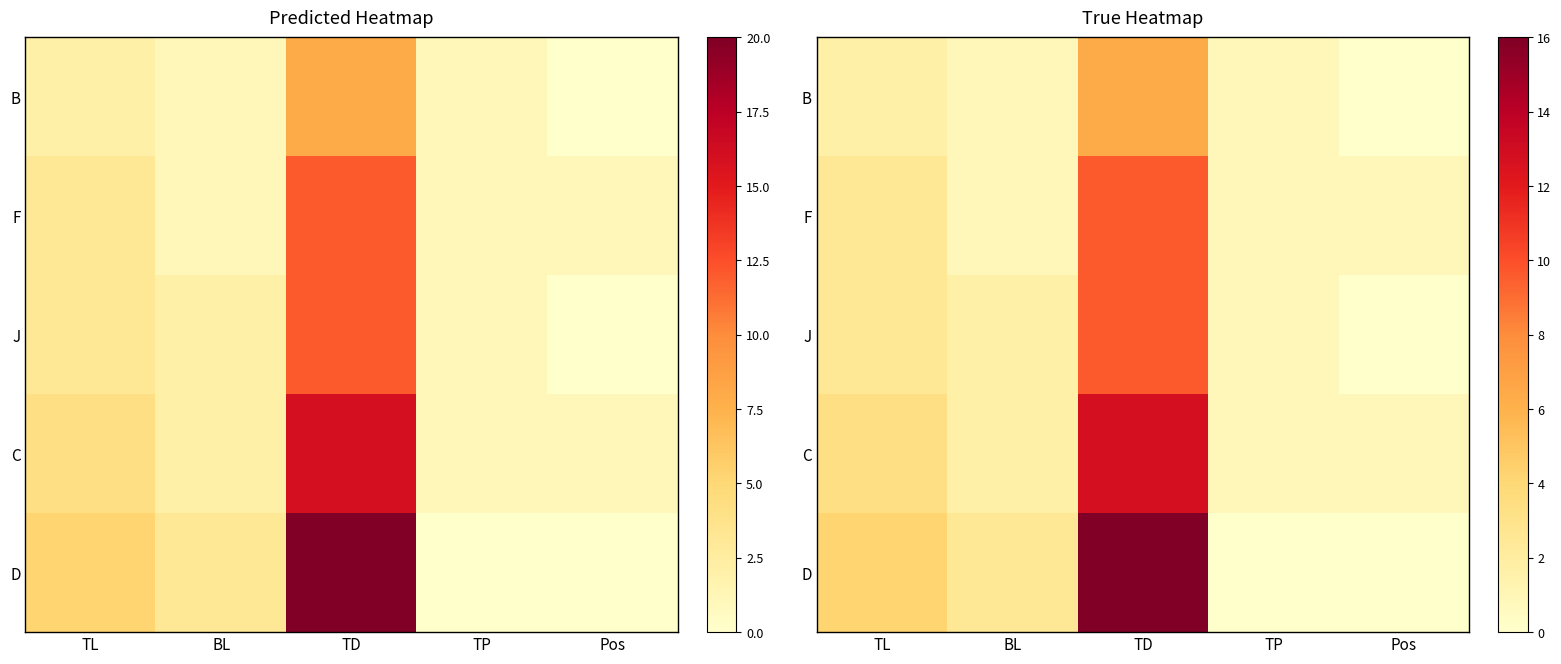

Which series has the largest total across all categories?

D